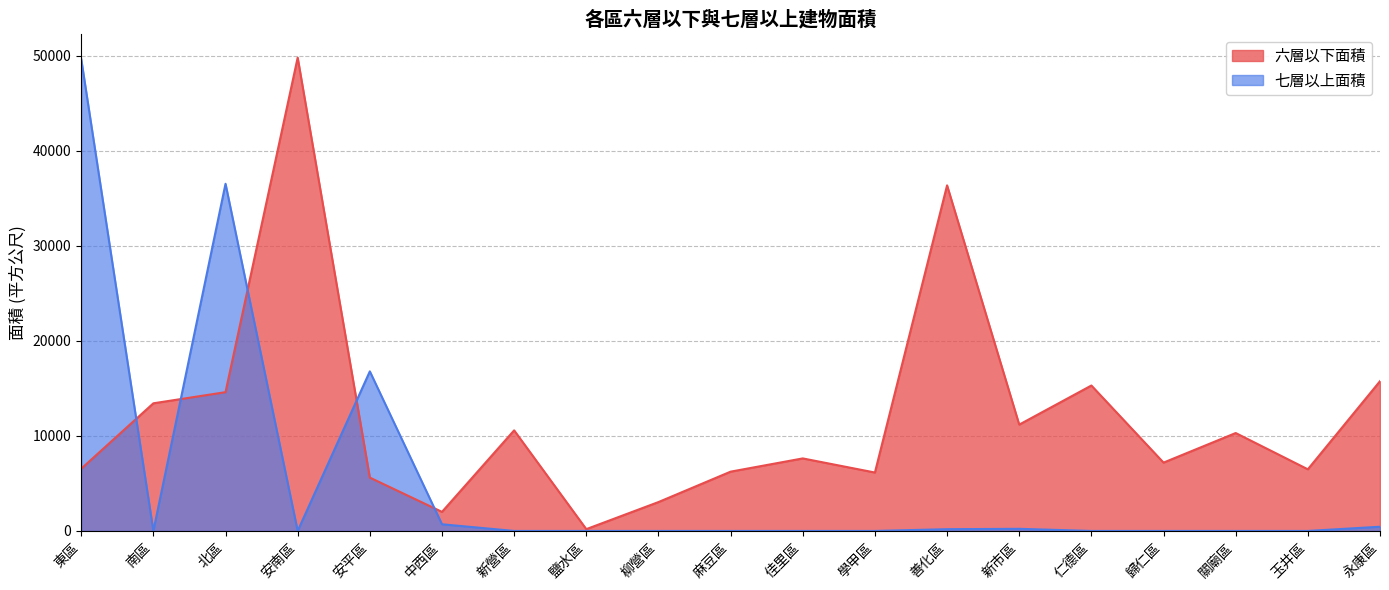

What is the sum of the 七層以上面積 values at 佳里區 and 永康區?

442.5